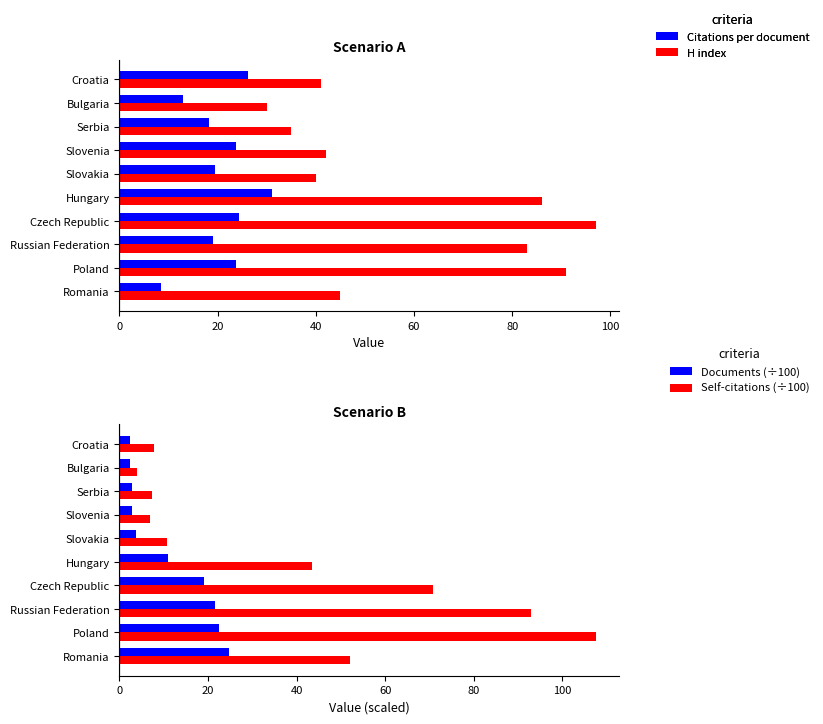

At how many categories does at least one series exceed 84?

4